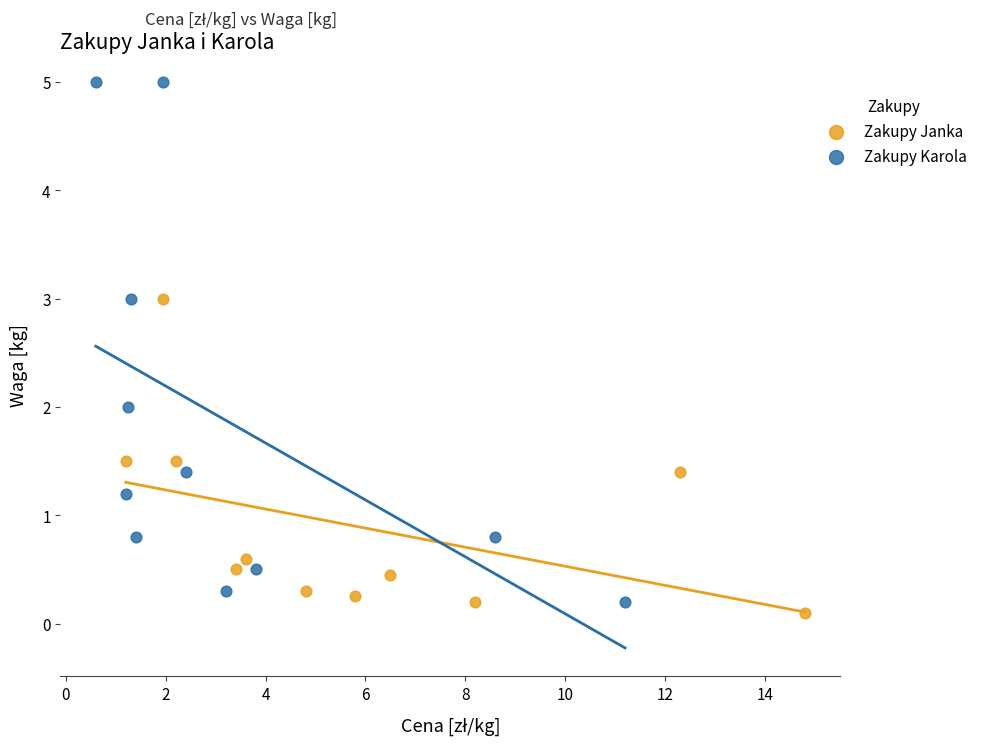

What are all the series names shown in the legend?

Zakupy Janka, Zakupy Karola